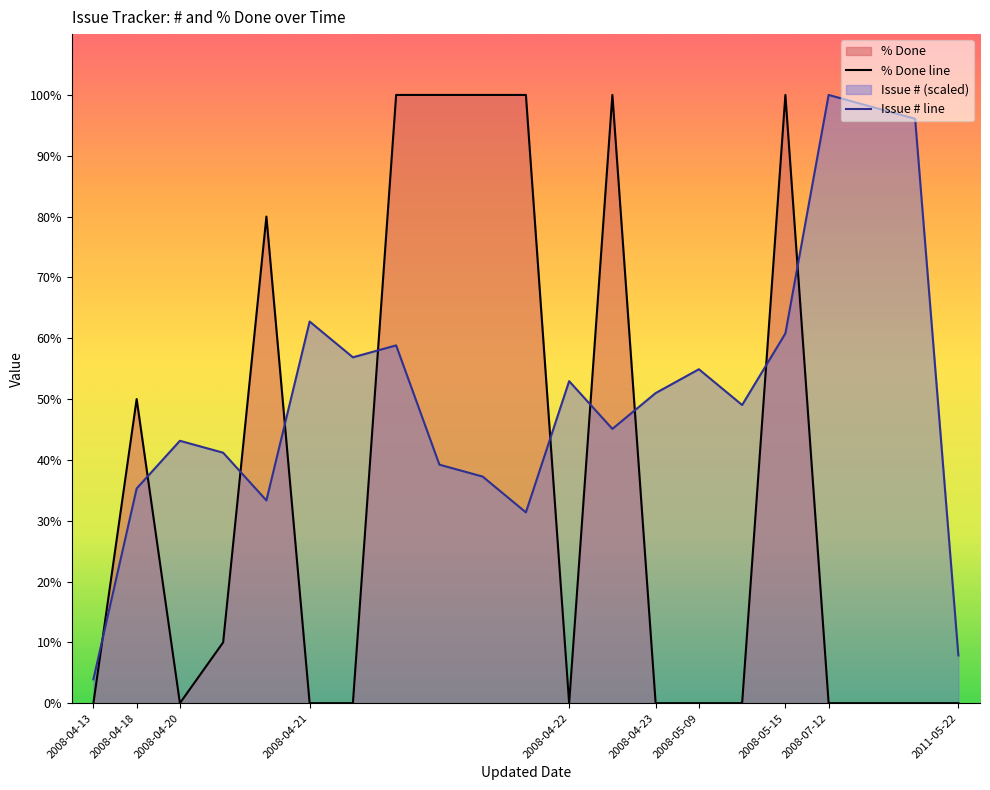

Which series ends up on top after the final intersection of % Done line and Issue # line?

Issue # line